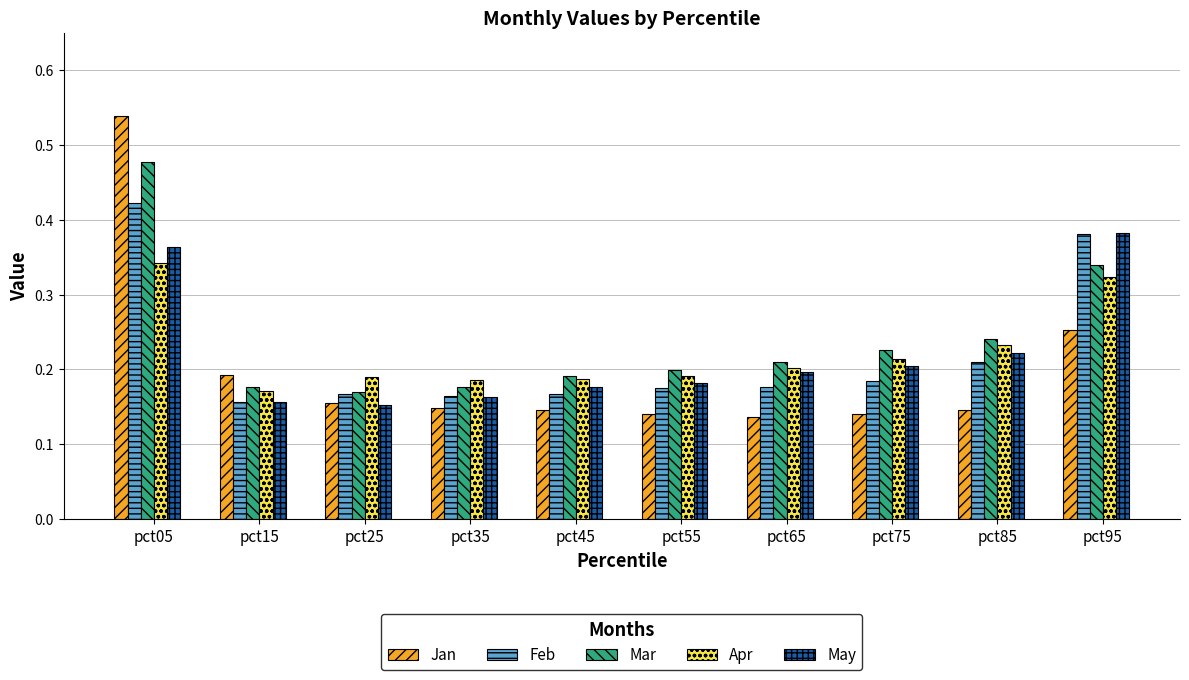

At how many categories does at least one series exceed 0?

10